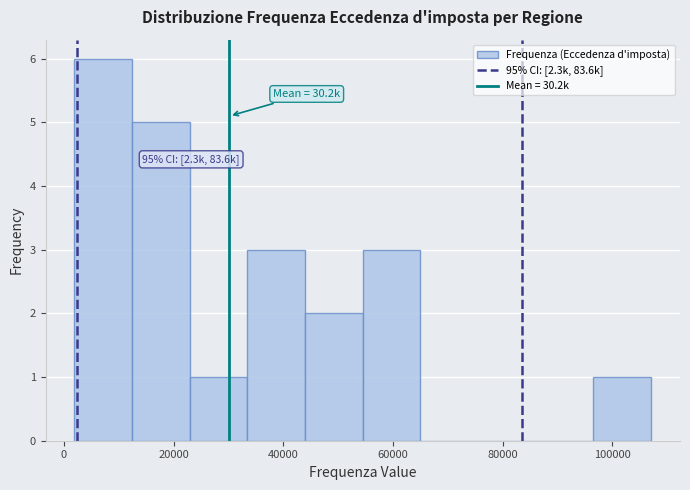

Over which range of the x-axis is the bar tallest?

2000 to 12000